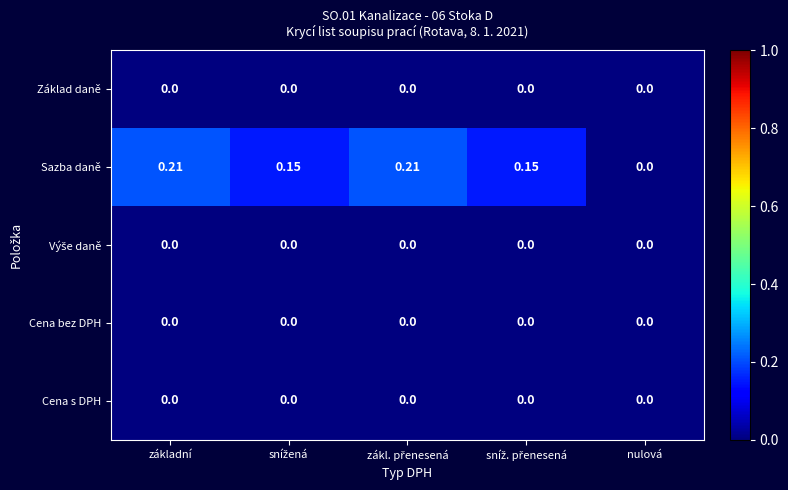

Where is Sazba daně nearest to the value 0?

nulová